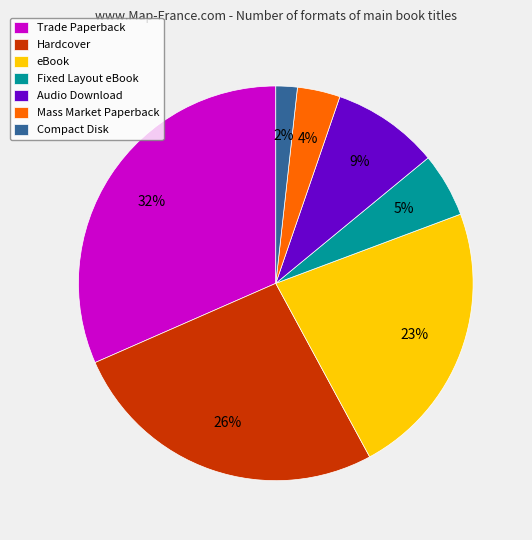

Is the sum of Trade Paperback and Fixed Layout eBook greater than half?

No